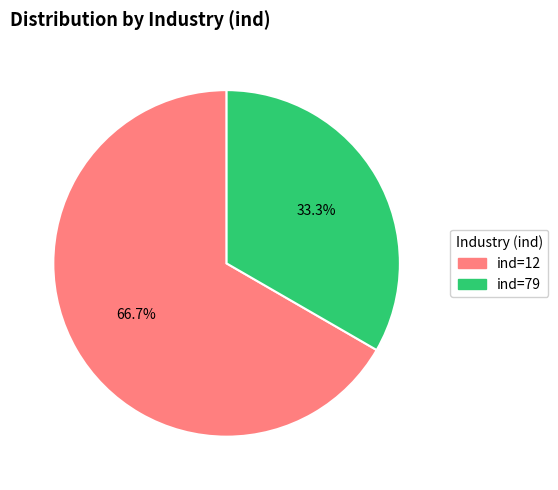

Approximately how many times larger is the value at ind=79 compared to ind=12?

0.5